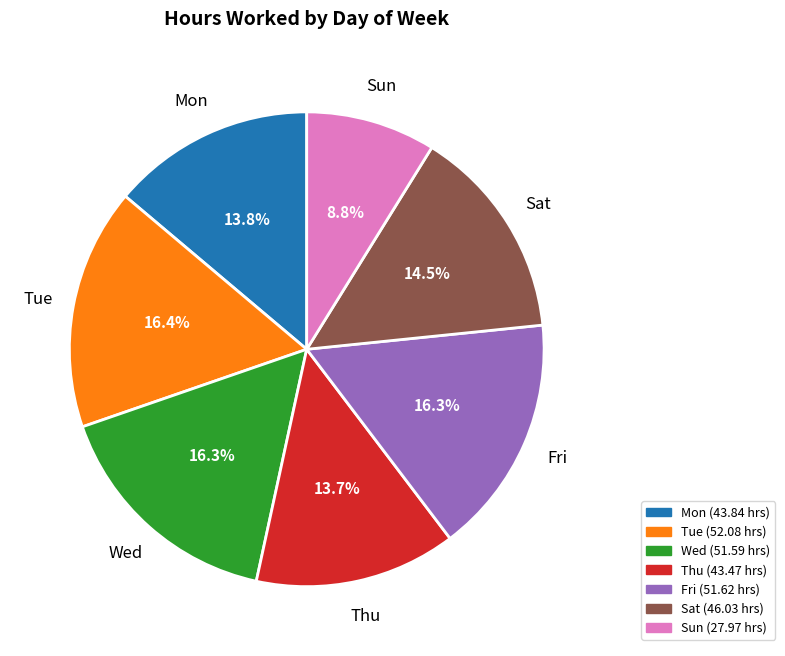

How many segments does this pie chart have?

7